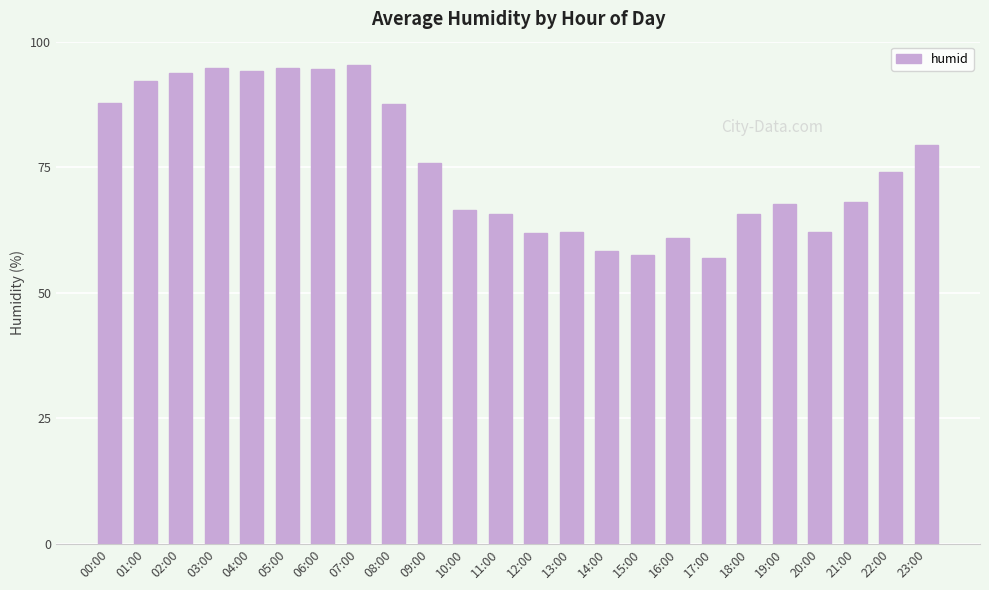

What is the sum of the values at 00:00 and 11:00?

153.4